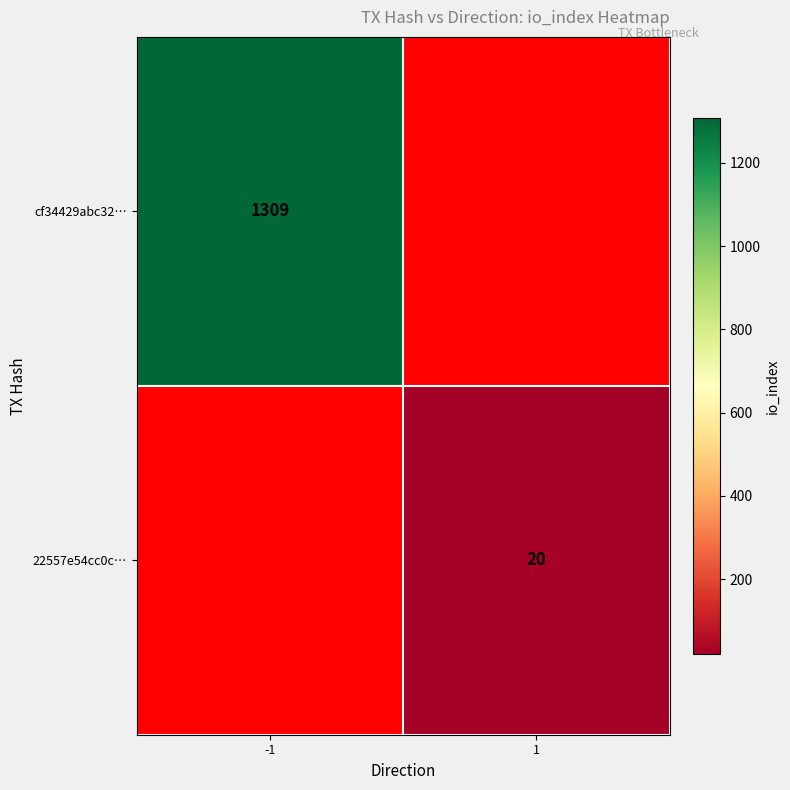

Is it true that 22557e54cc0c… equals 20 at 1?

True